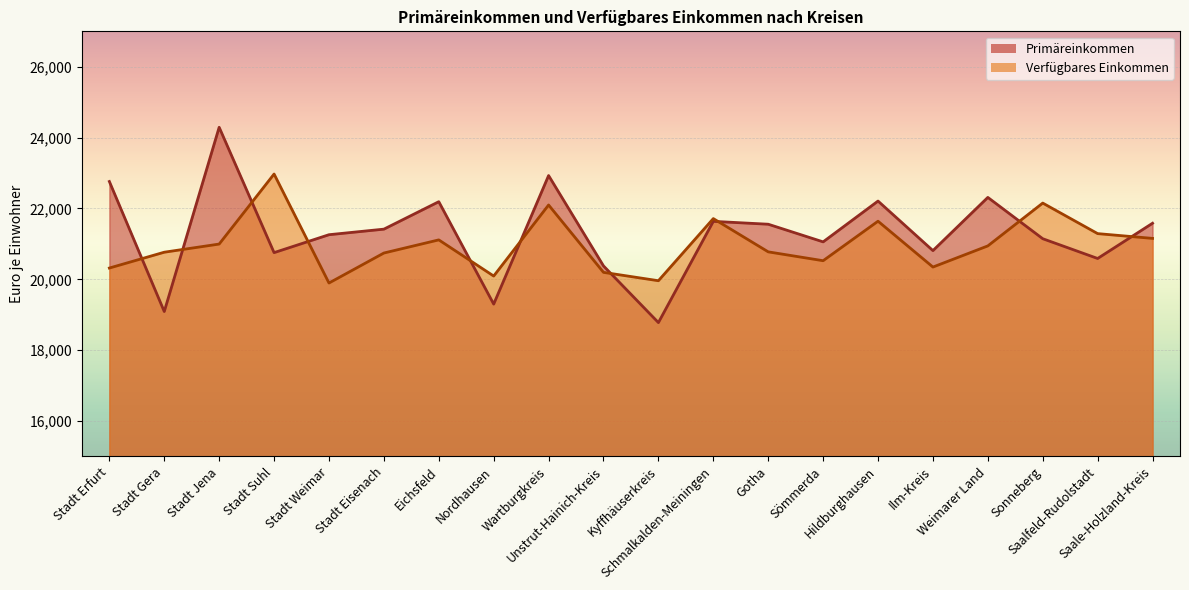

What is the approximate value of Verfügbares Einkommen at Nordhausen, to the nearest 50?

20100